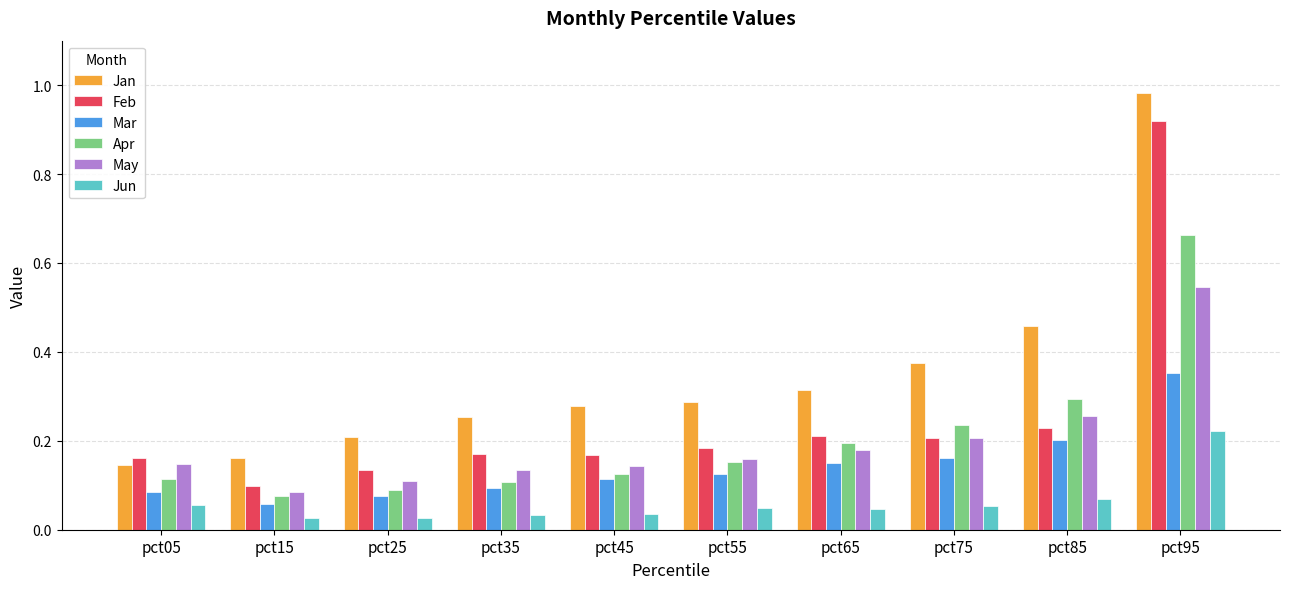

What is the sum of all May values?

2.0